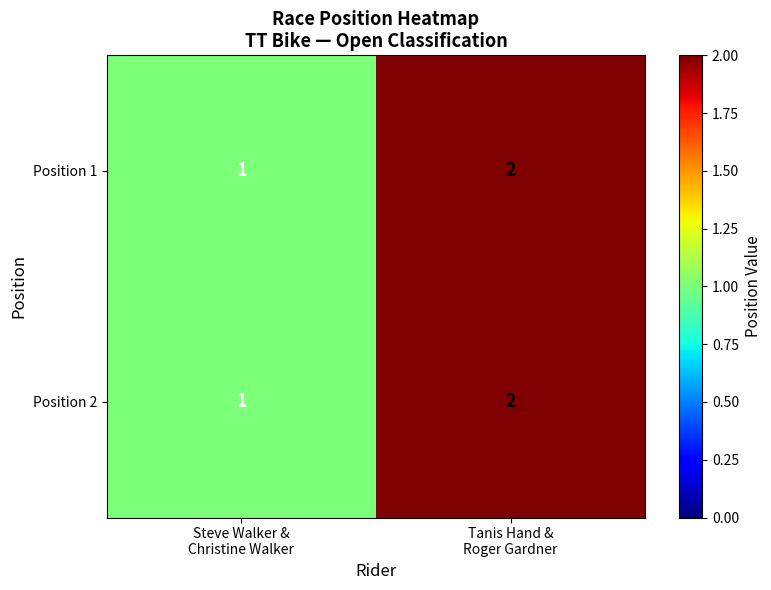

Reading left to right, extract all data points from this chart.

Position 1: 1	2
Position 2: 1	2